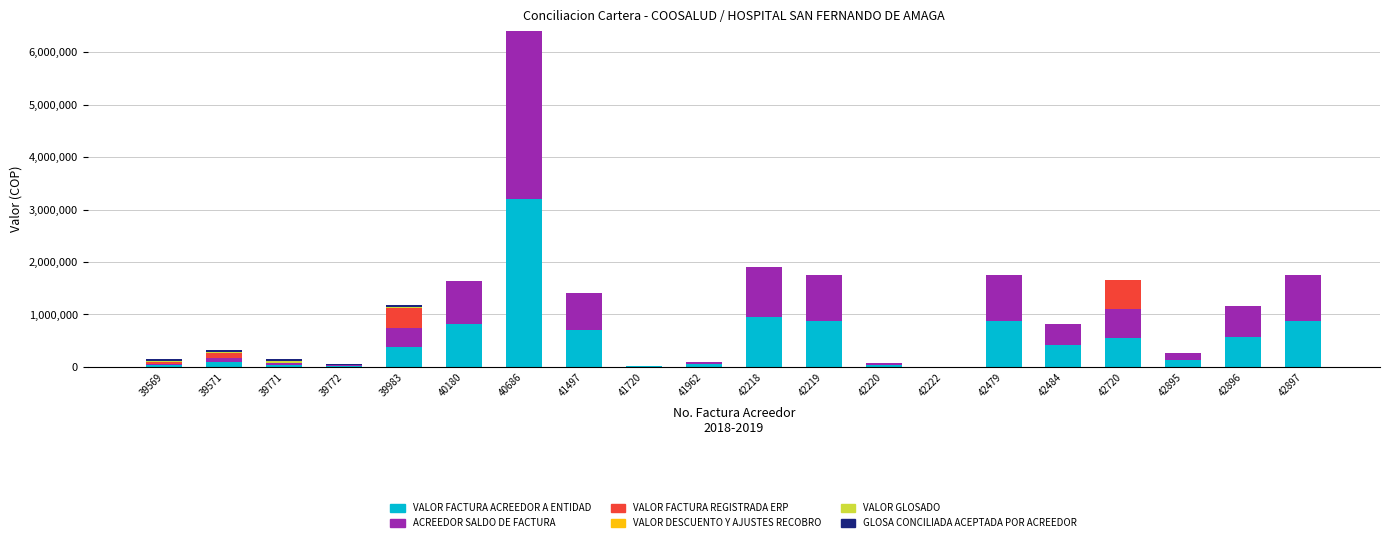

What is the sum of all VALOR FACTURA ACREEDOR A ENTIDAD values?

10602678